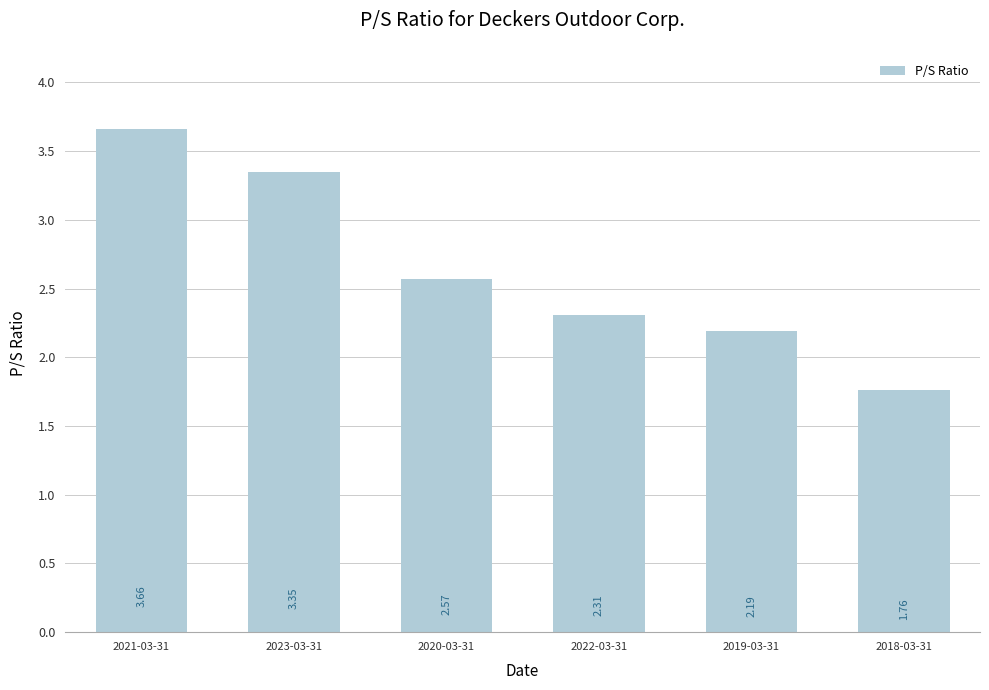

Are the bars horizontal?

No